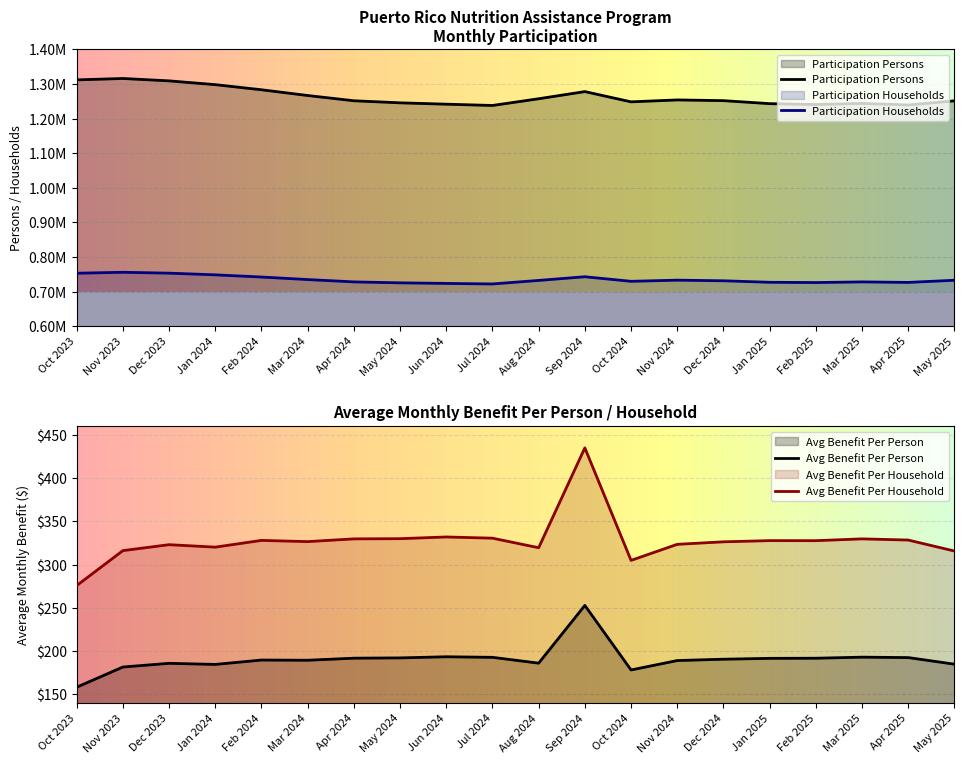

What is the label of the 4th point from the left?

Jan 2024